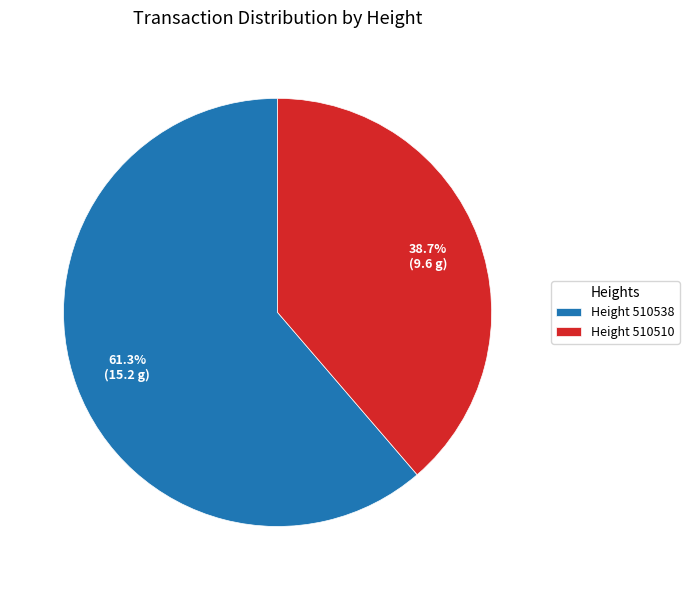

Approximately how many times larger is the value at Height 510510 compared to Height 510538?

0.6